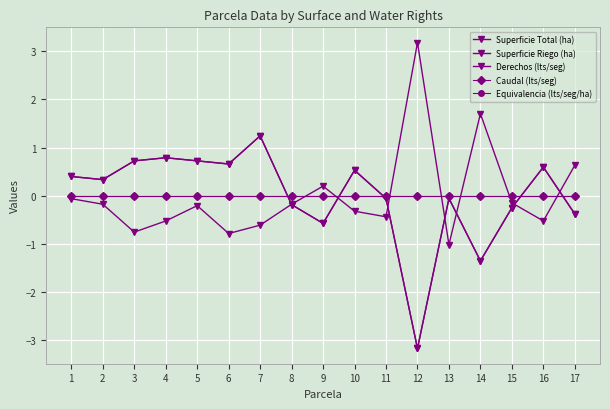

What is the sum of the Superficie Riego (ha) values at 8 and 12?

-3.4